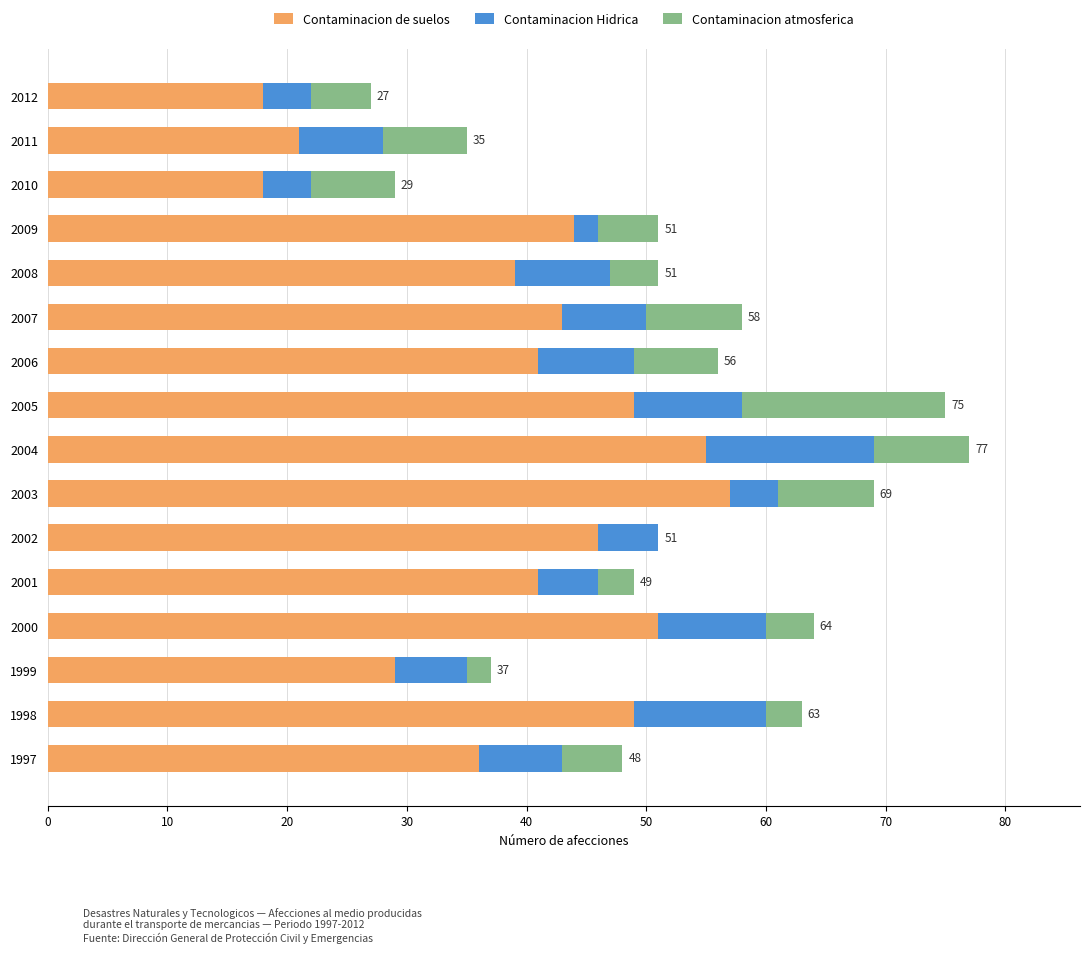

The Contaminacion de suelos series shows 73 at 2001. True or false?

False